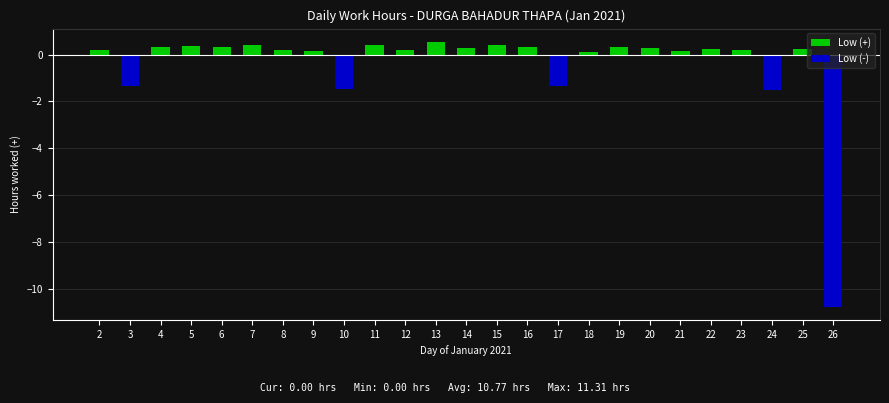

At how many categories does at least one series exceed 0?

20